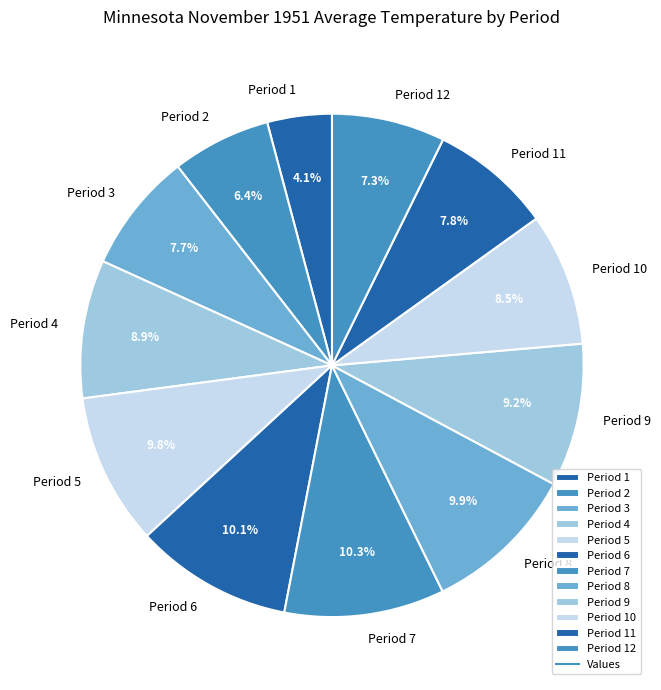

Does Period 4 account for over 50% of the chart?

No